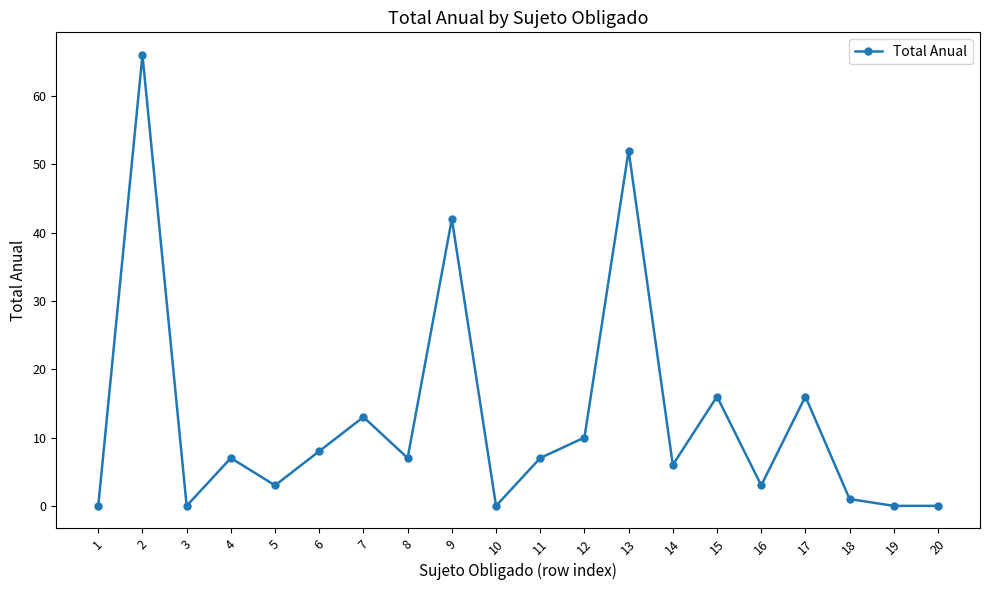

At which category does the chart reach its peak across all series?

2